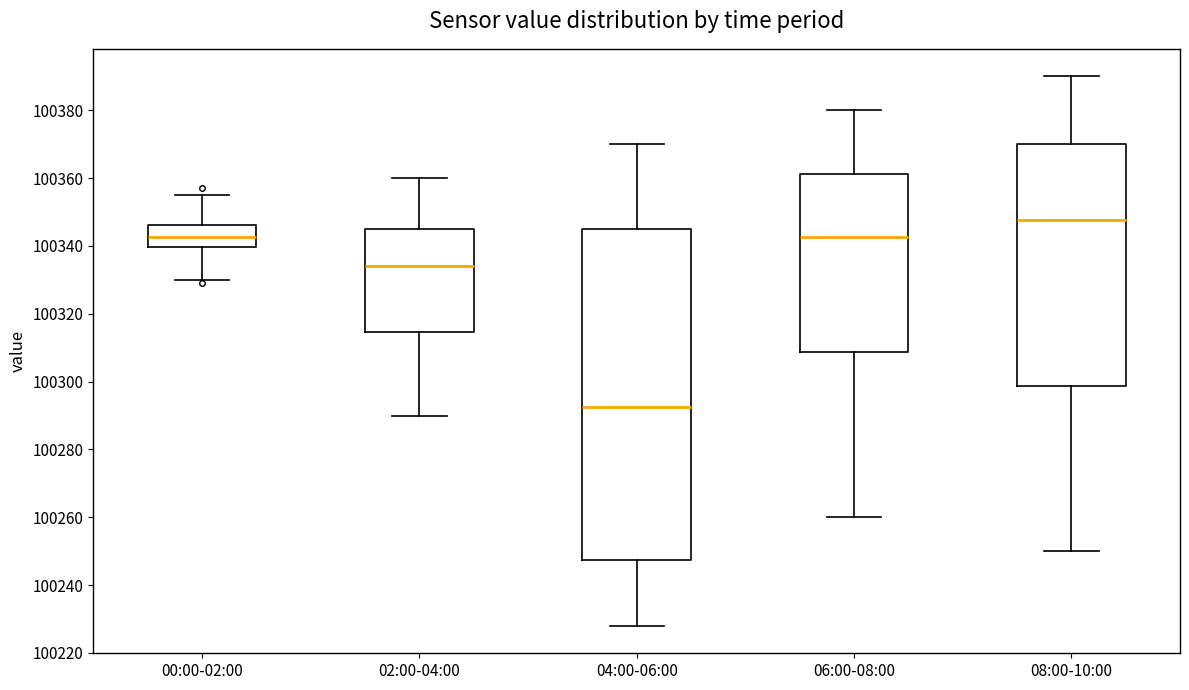

Where does the upper whisker of the box for 02:00-04:00 end on the y-axis? The values are not printed on the chart, so give them approximately, as read against the axis.

100360